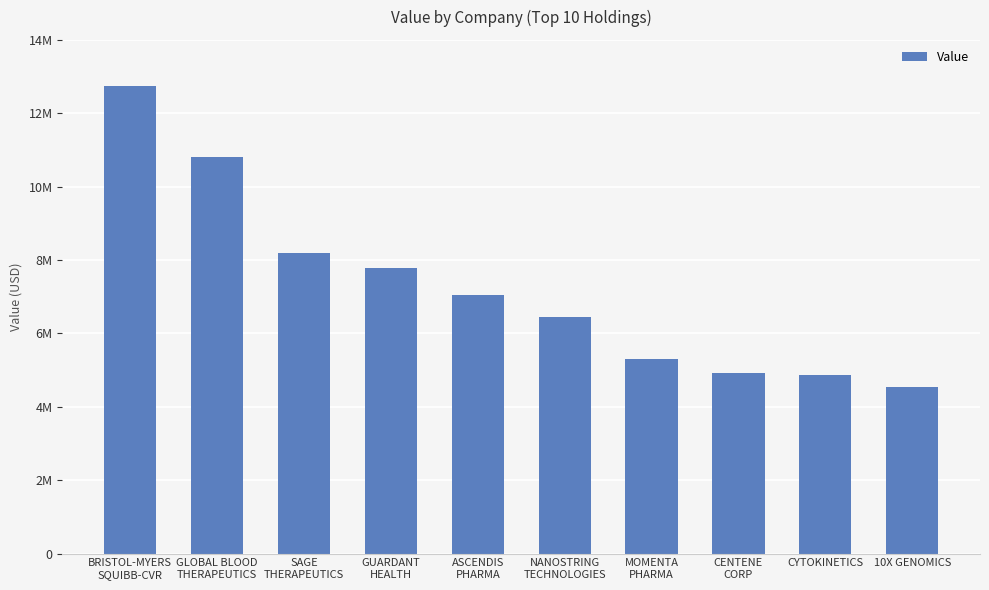

Which has a higher value, 10X GENOMICS or CENTENE
CORP?

CENTENE
CORP